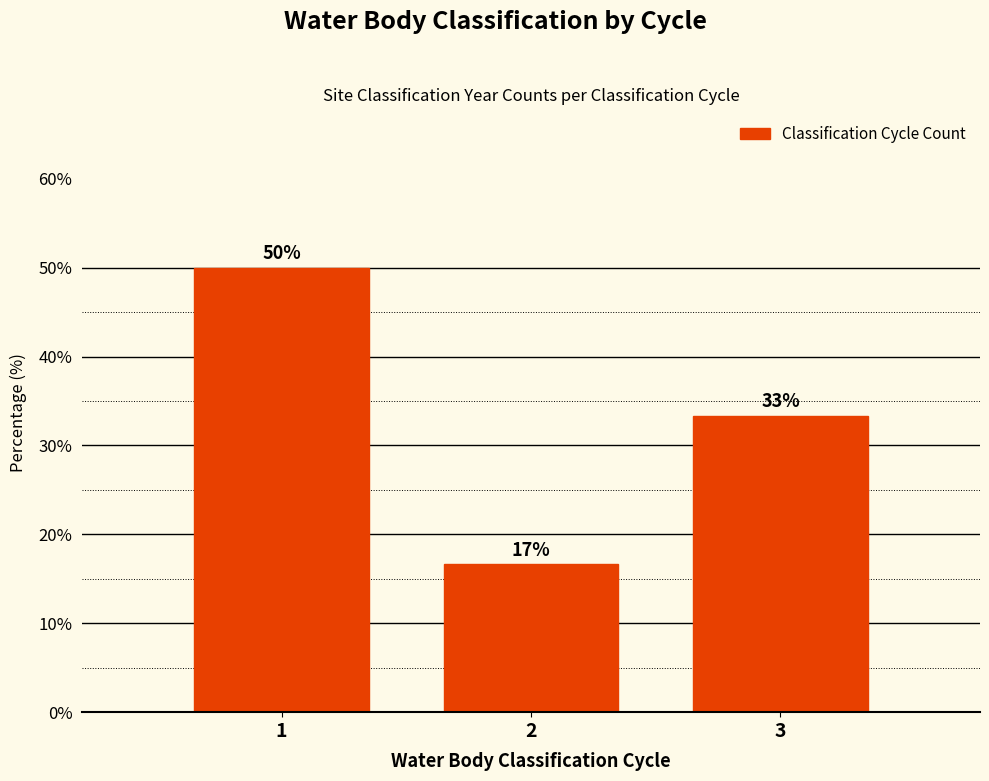

What is the sum of the values at 1 and 2?

66.7